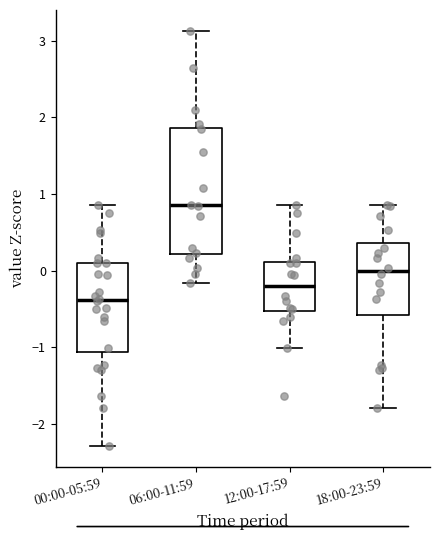

Which box is the tallest, from its lower edge to its upper edge?

06:00-11:59